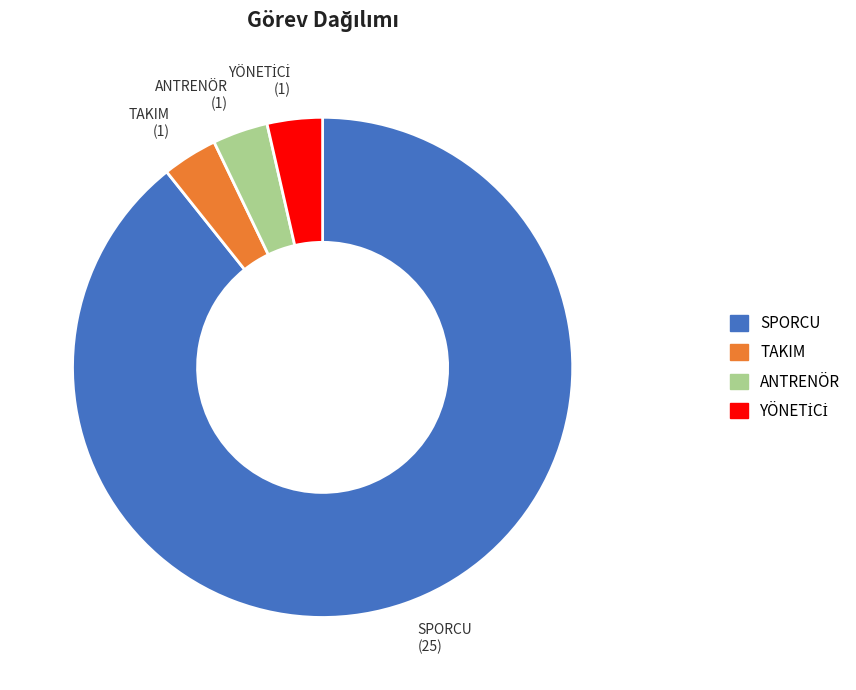

How many slices are in this pie chart?

4